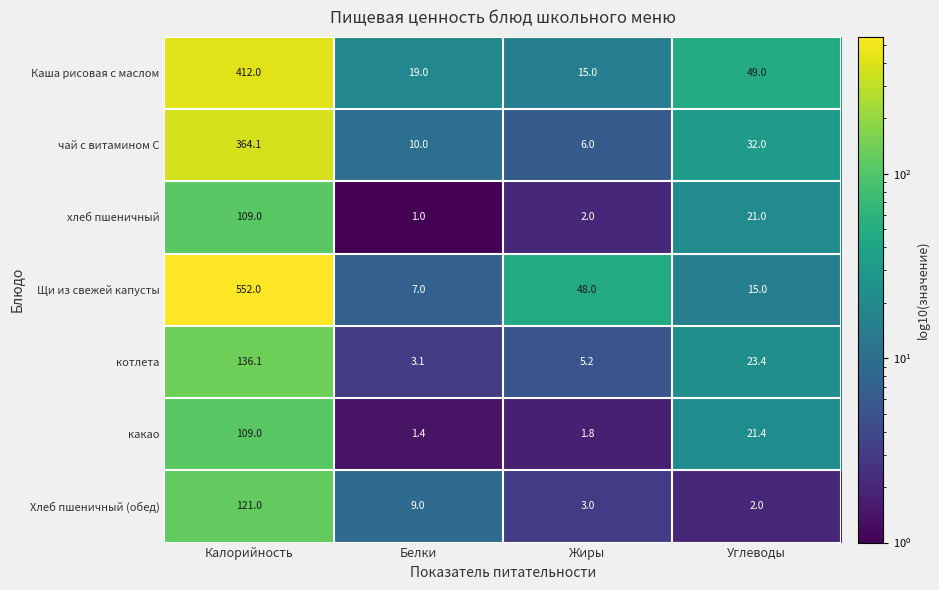

How many series are shown in this chart?

7